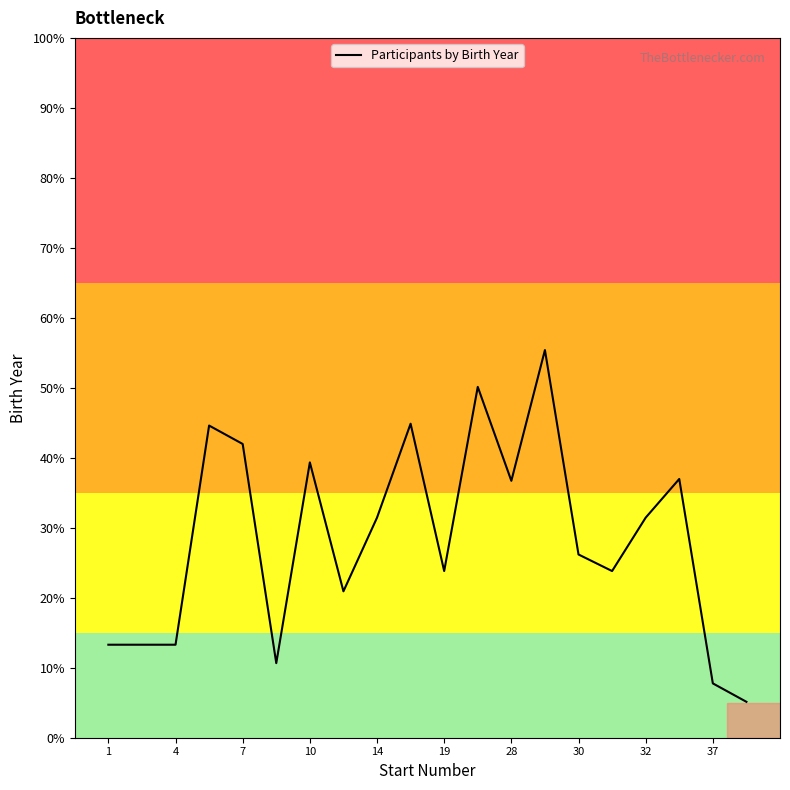

What is the difference between the maximum and minimum values?

50.3